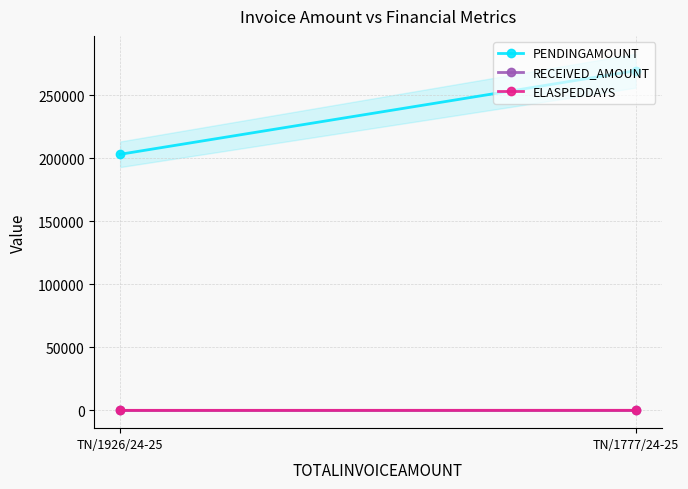

The PENDINGAMOUNT series shows 176758 at TN/1777/24-25. True or false?

False